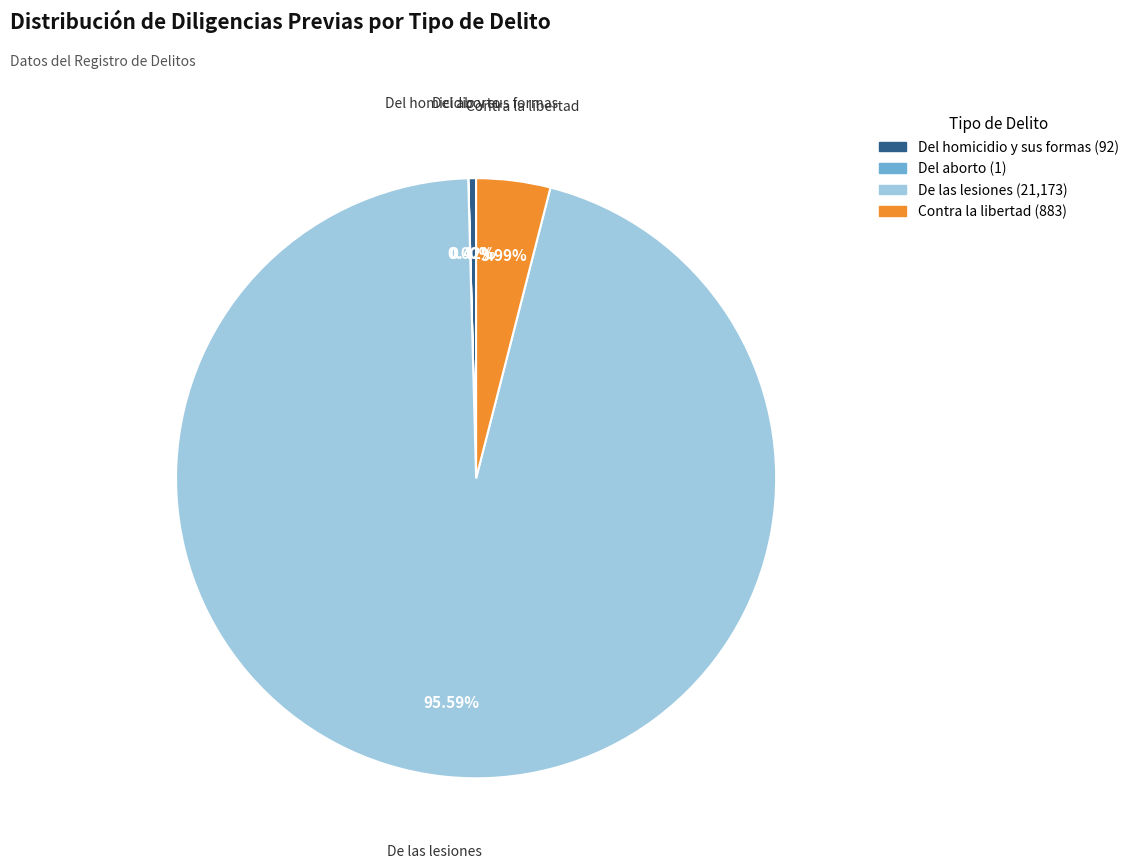

Is there any slice that represents more than half of the pie?

Yes